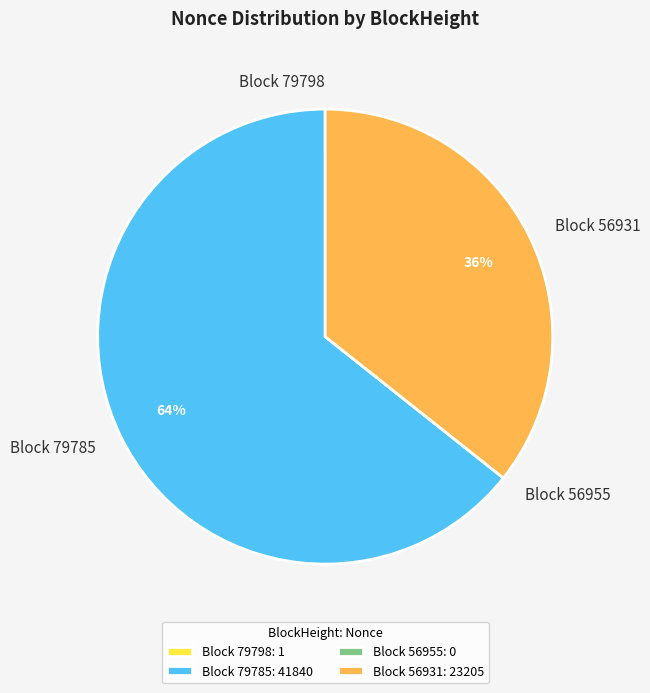

Combined, do Block 56931 and Block 79785 account for over 50%?

Yes